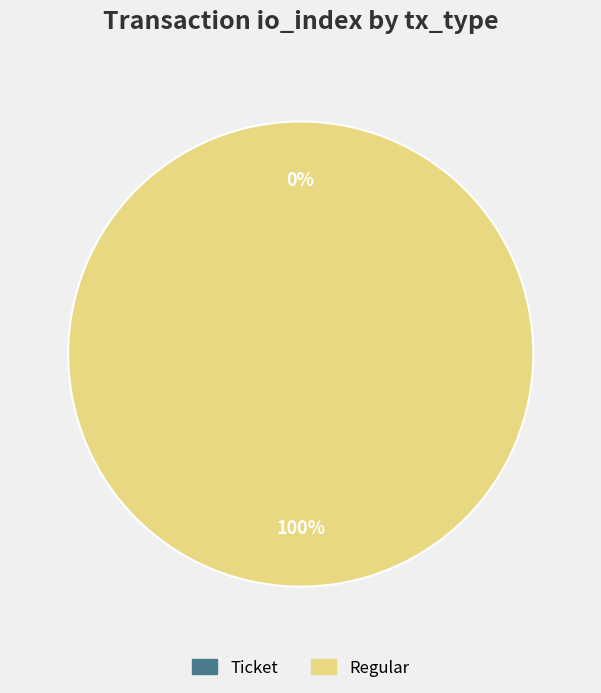

Is there a majority slice in this chart?

Yes